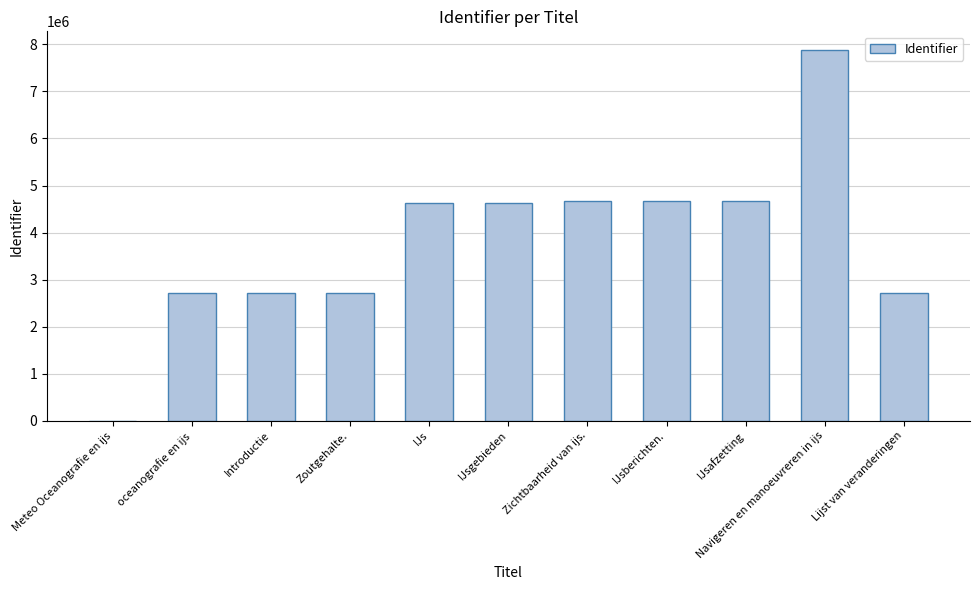

What is the maximum value shown in the chart?

7883483